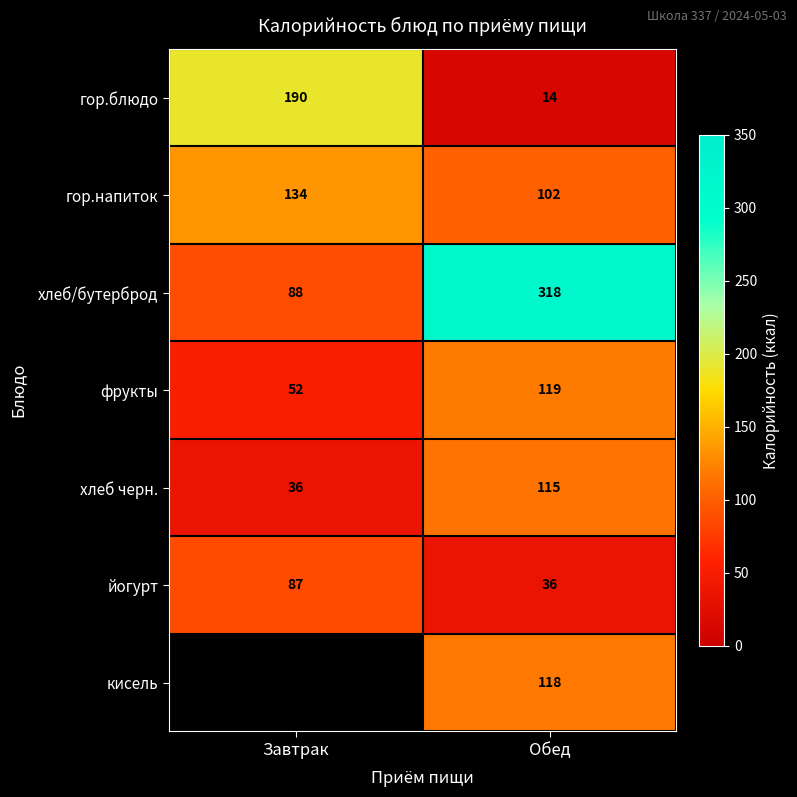

What is the sum of the хлеб черн. values at Завтрак and Обед?

151